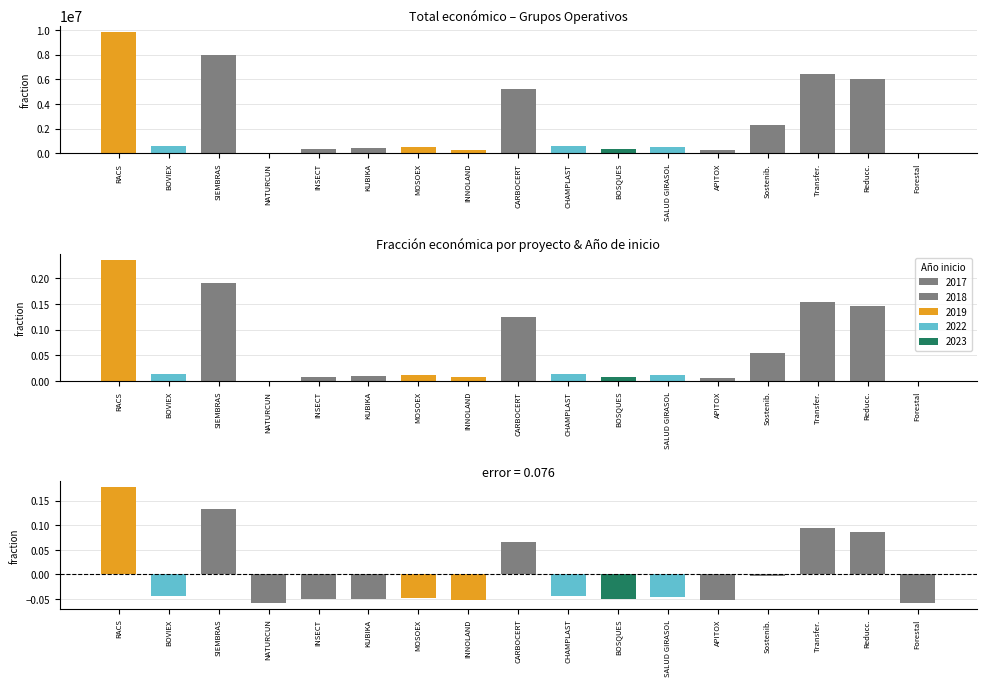

At which label does Desviación de la media reach its peak?

RACS